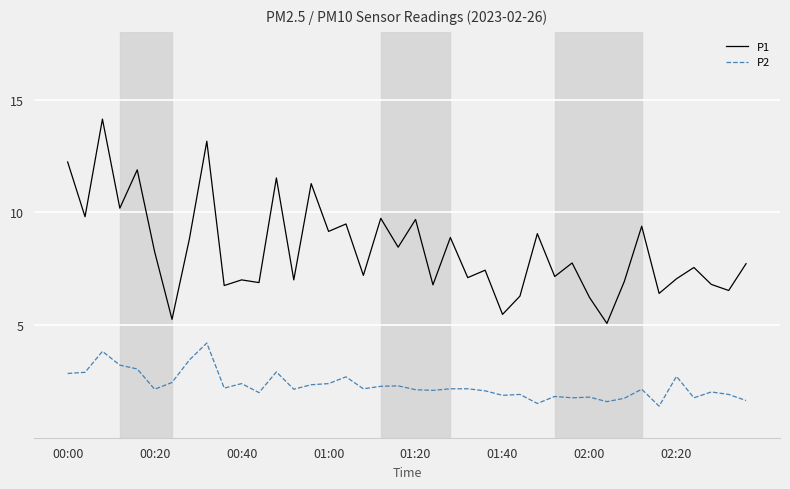

What is the smallest value displayed?

1.4